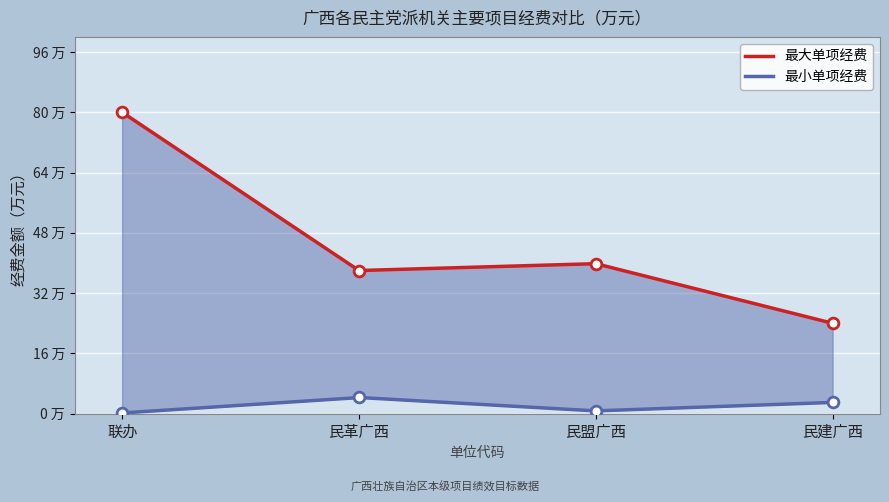

Which series reaches the maximum Y coordinate?

最大单项经费